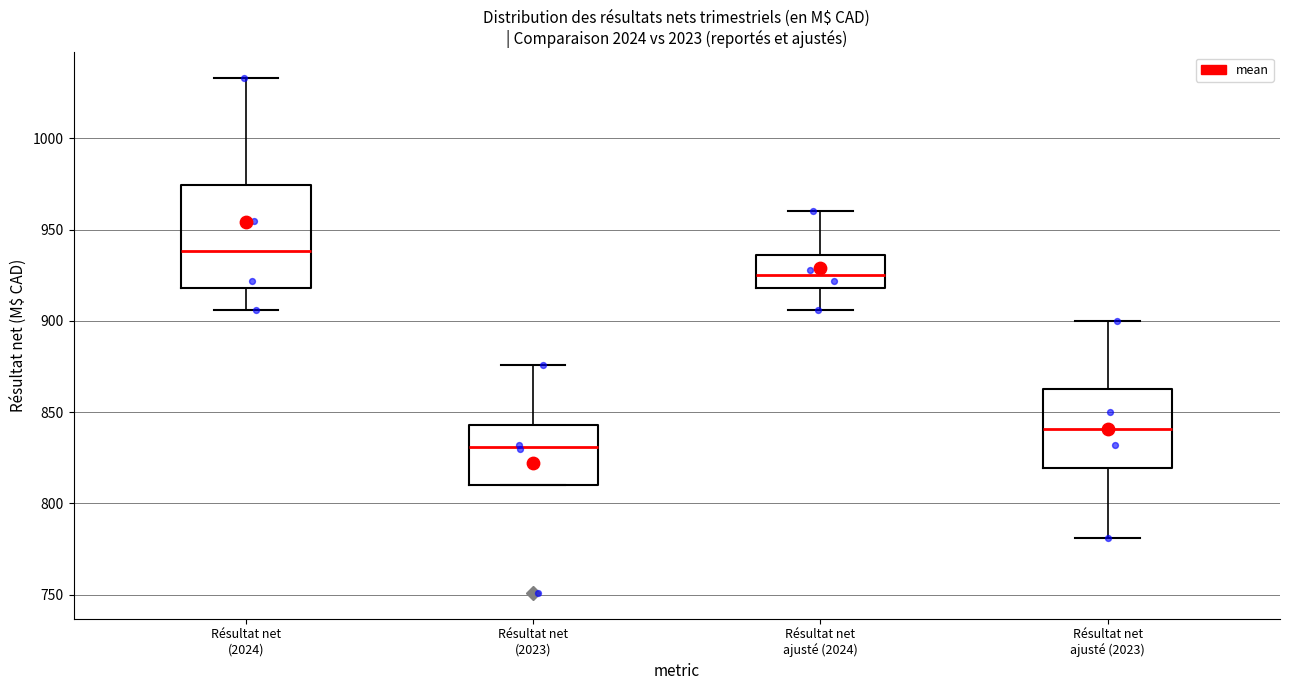

Which box is the tallest, from its lower edge to its upper edge?

Résultat net (2024)